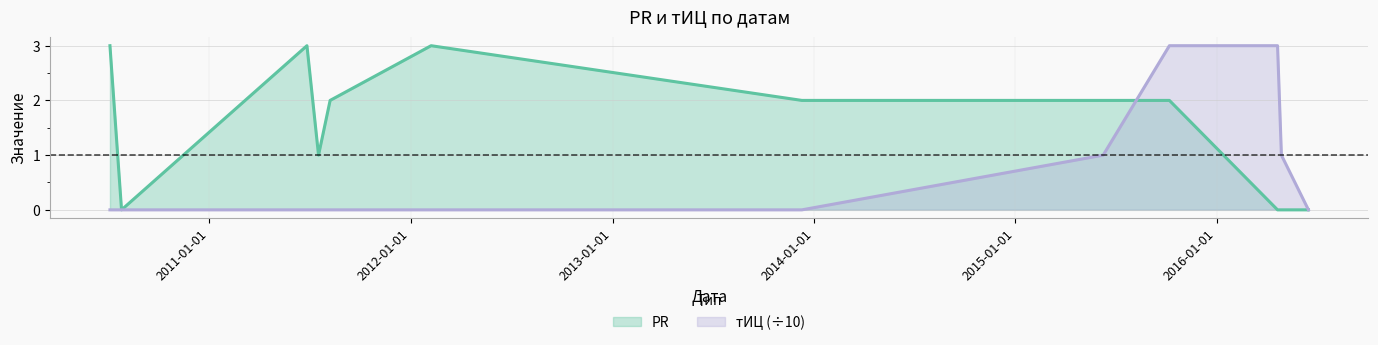

Which has a higher value, 2016-04-20 or 2016-06-15?

2016-04-20